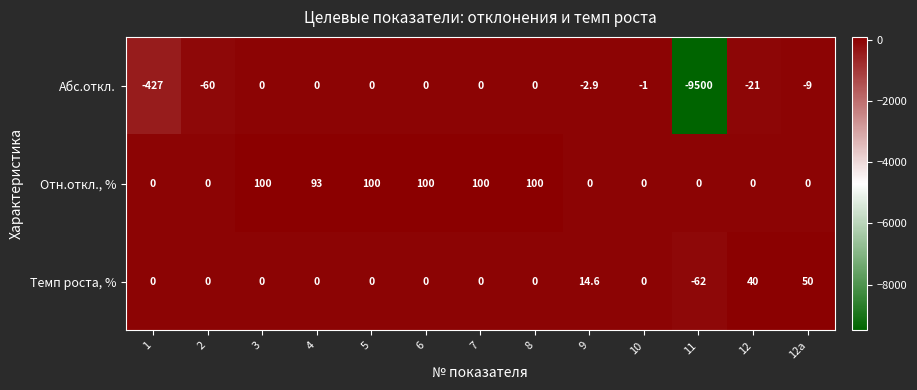

Rank the series at 12a from highest to lowest value.

Темп роста, %, Отн.откл., %, Абс.откл.